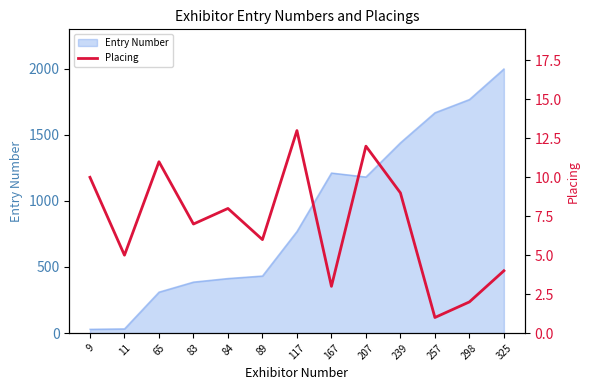

How many points are higher than both their immediate neighbors (excluding endpoints)?

4